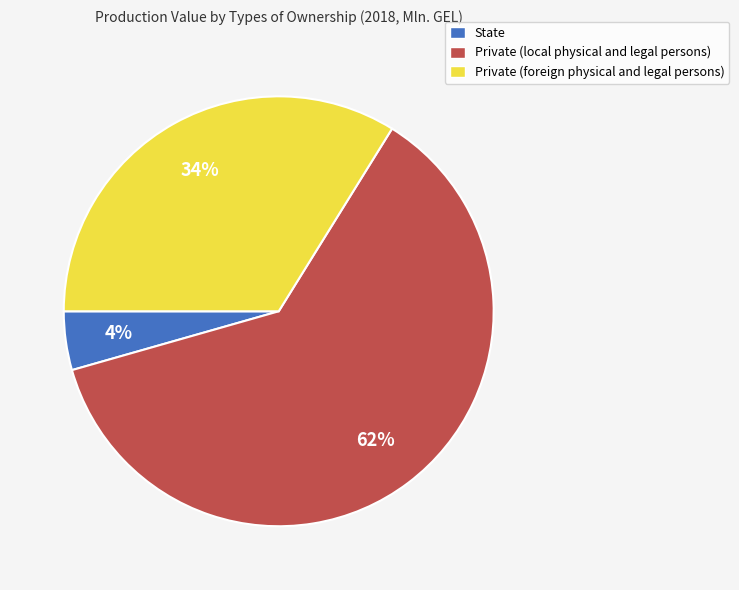

To the nearest percent, what portion does Private (local physical and legal persons) represent?

62%